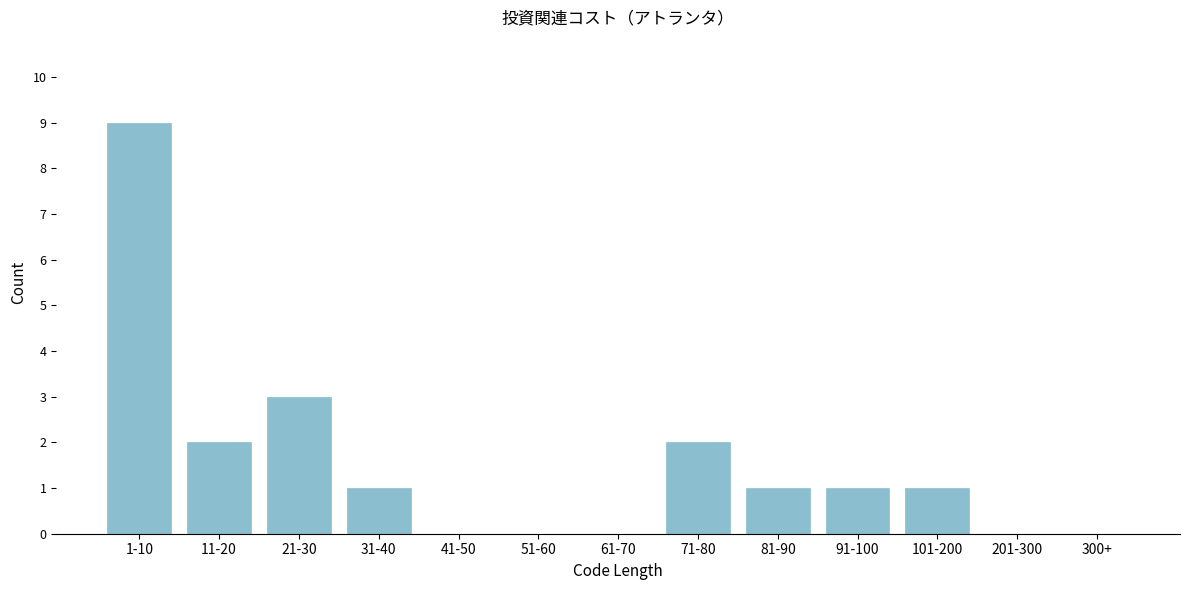

Reading left to right, what are all the values shown in this chart?

1-10=9	11-20=2	21-30=3	31-40=1	41-50=0	51-60=0	61-70=0	71-80=2	81-90=1	91-100=1	101-200=1	201-300=0	300+=0